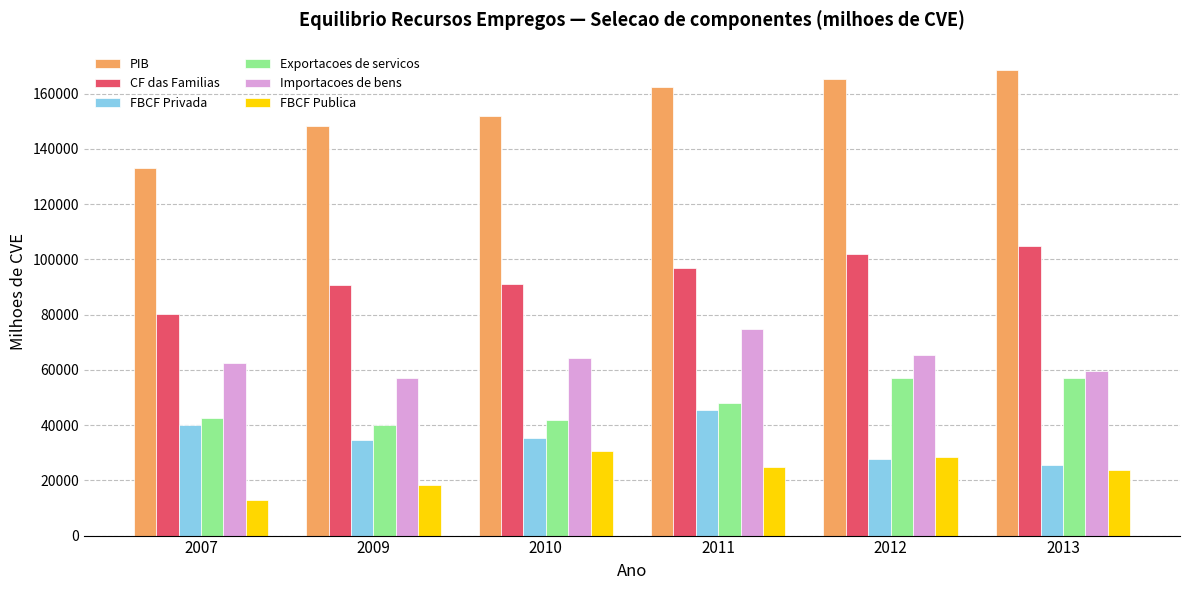

The value of Importacoes de bens at 2007 is 105515.6. True or false?

False